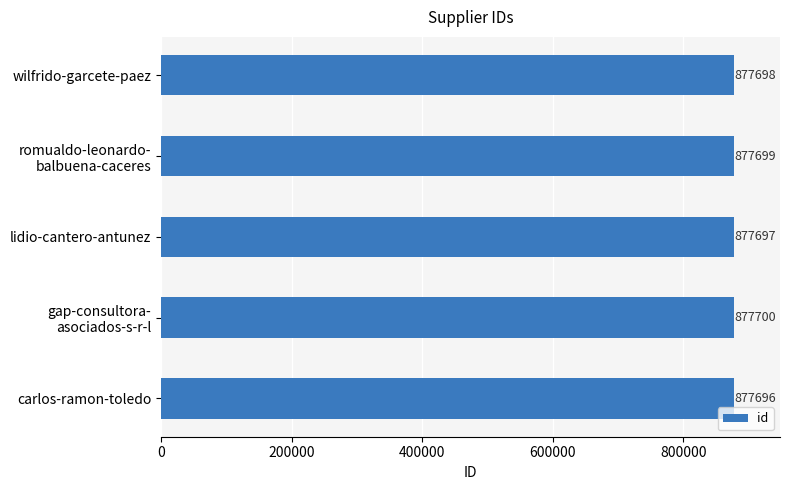

Reading bottom to top, what are all the values shown in this chart?

877696	877700	877697	877699	877698